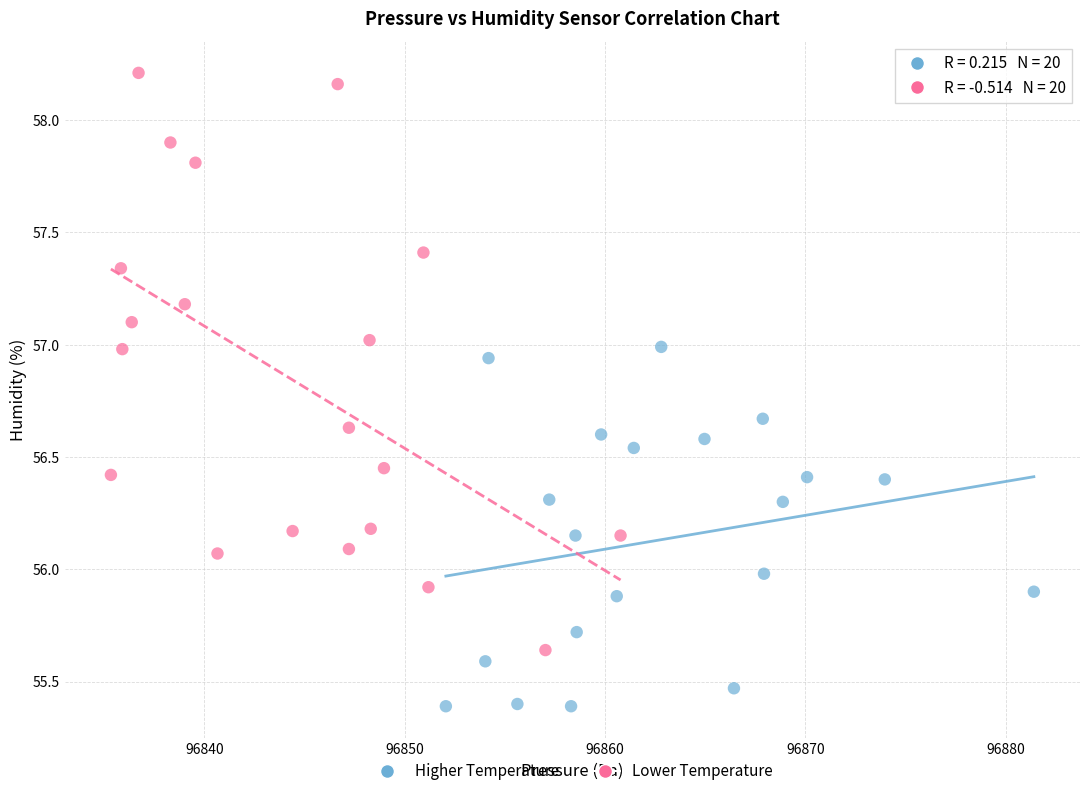

Which series has the widest spread of Y values?

Lower Temperature